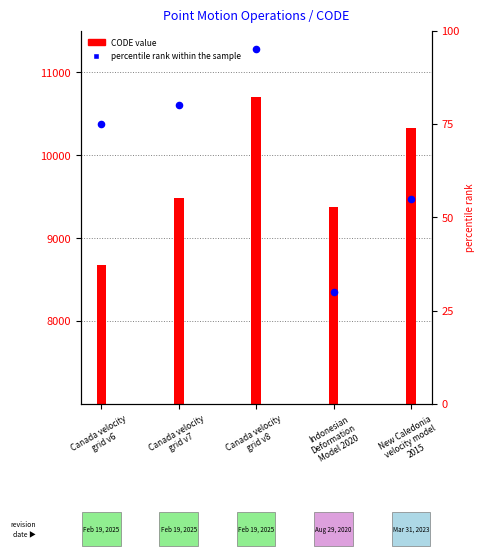

What is the ratio of the value at Canada velocity
grid v6 to the value at Indonesian
Deformation
Model 2020?

0.9